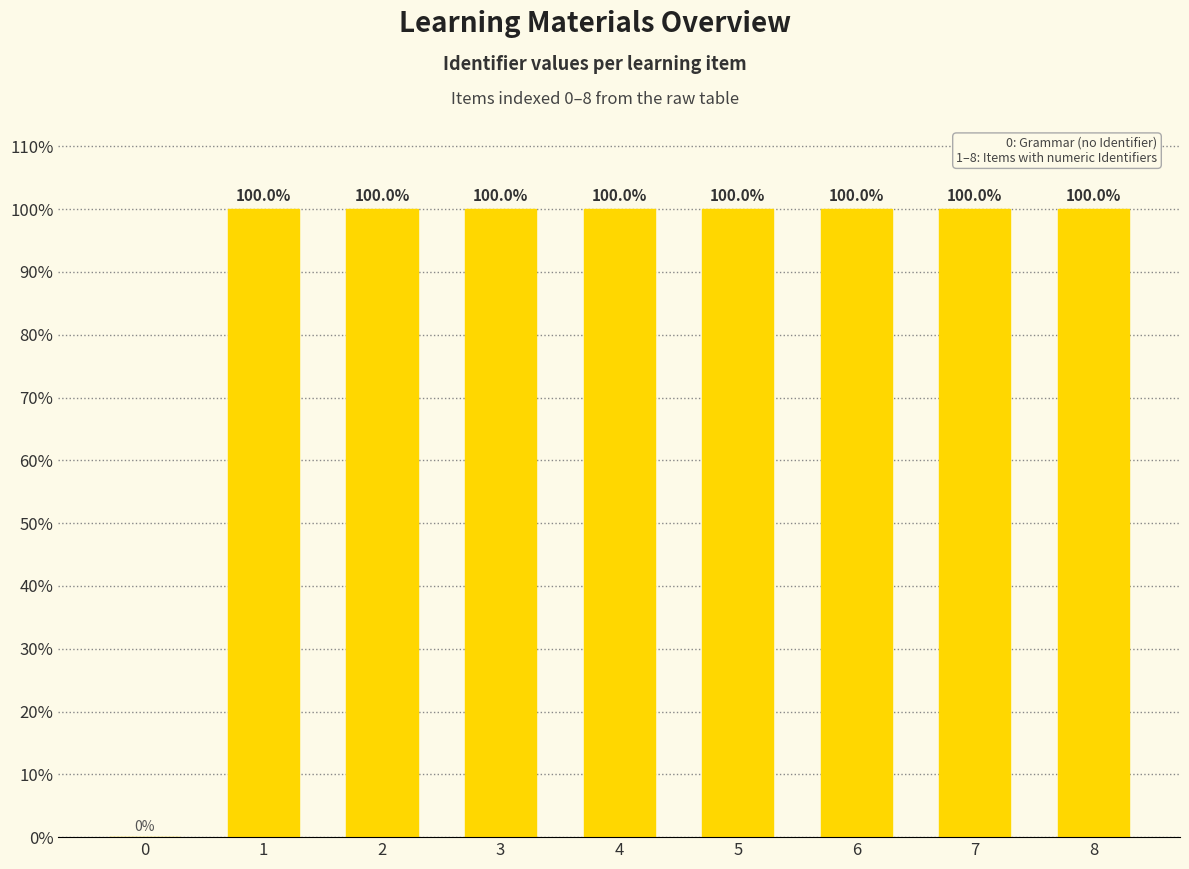

Reading left to right, list all the values displayed in this chart.

0=0.0	1=100.0	2=100.0	3=100.0	4=100.0	5=100.0	6=100.0	7=100.0	8=100.0